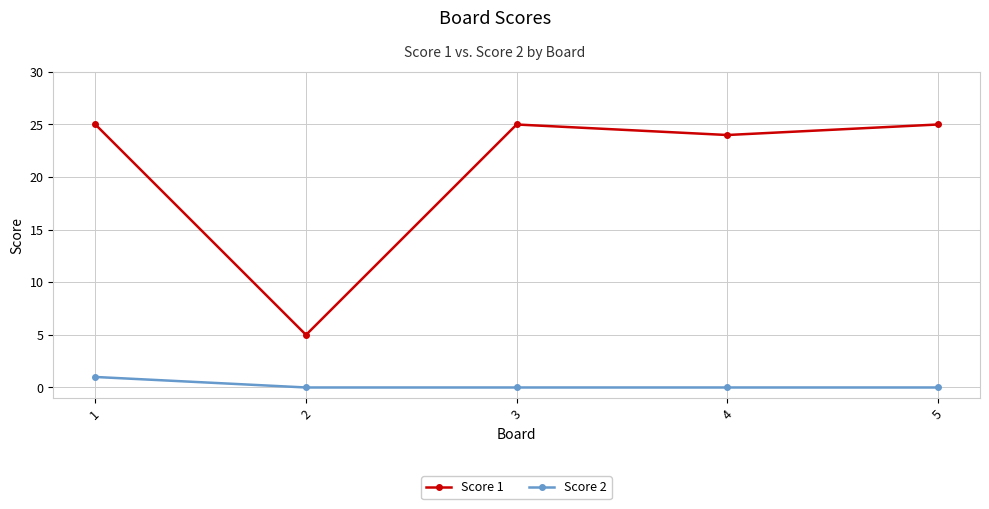

Reading left to right, extract all data points from this chart.

Score 1: 1=25	2=5	3=25	4=24	5=25
Score 2: 1=1	2=0	3=0	4=0	5=0